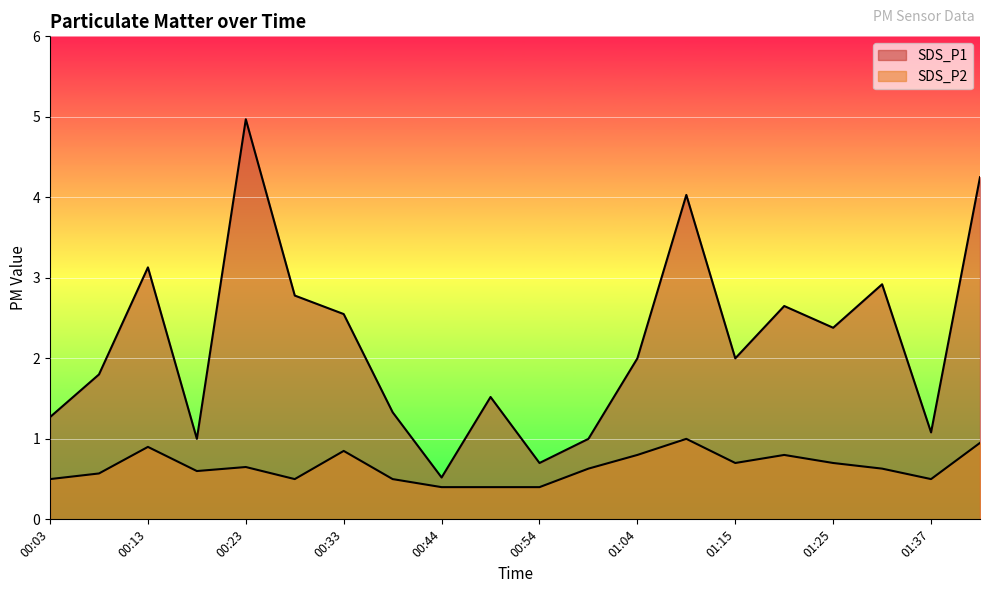

Reading left to right, transcribe all the data shown in this chart.

SDS_P1: 1.3	1.8	3.1	1.0	5.0	2.8	2.5	1.3	0.5	1.5	0.7	1.0	2.0	4.0	2.0	2.6	2.4	2.9	1.1	4.2
SDS_P2: 0.5	0.6	0.9	0.6	0.7	0.5	0.8	0.5	0.4	0.4	0.4	0.6	0.8	1.0	0.7	0.8	0.7	0.6	0.5	0.9